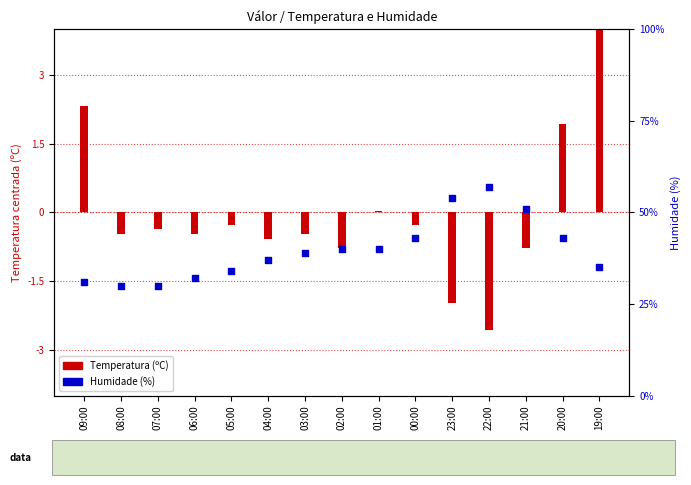

Which series has the widest spread of Y values?

Humidade (%)